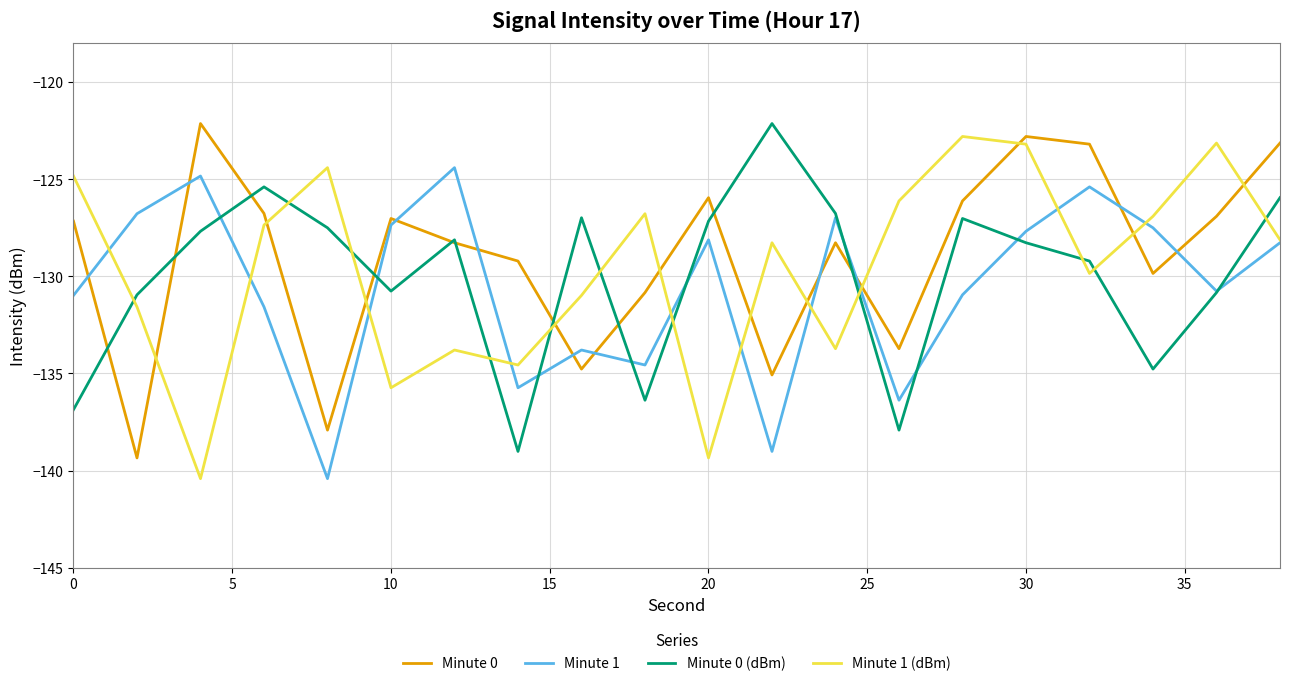

What is the greatest value displayed?

-122.1